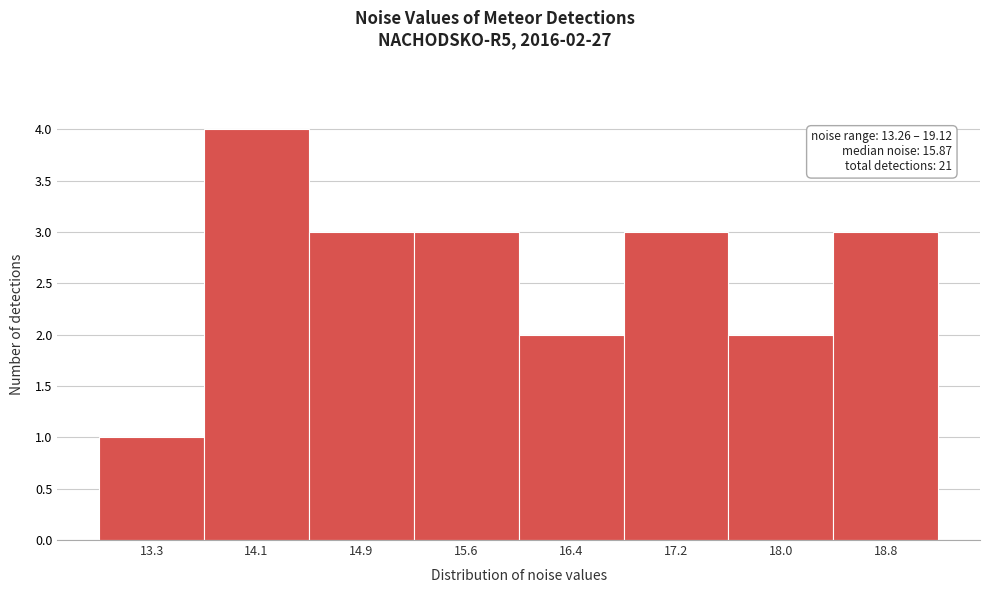

Reading left to right, transcribe all the data shown in this chart.

13.3=1	14.1=4	14.9=3	15.6=3	16.4=2	17.2=3	18.0=2	18.8=3